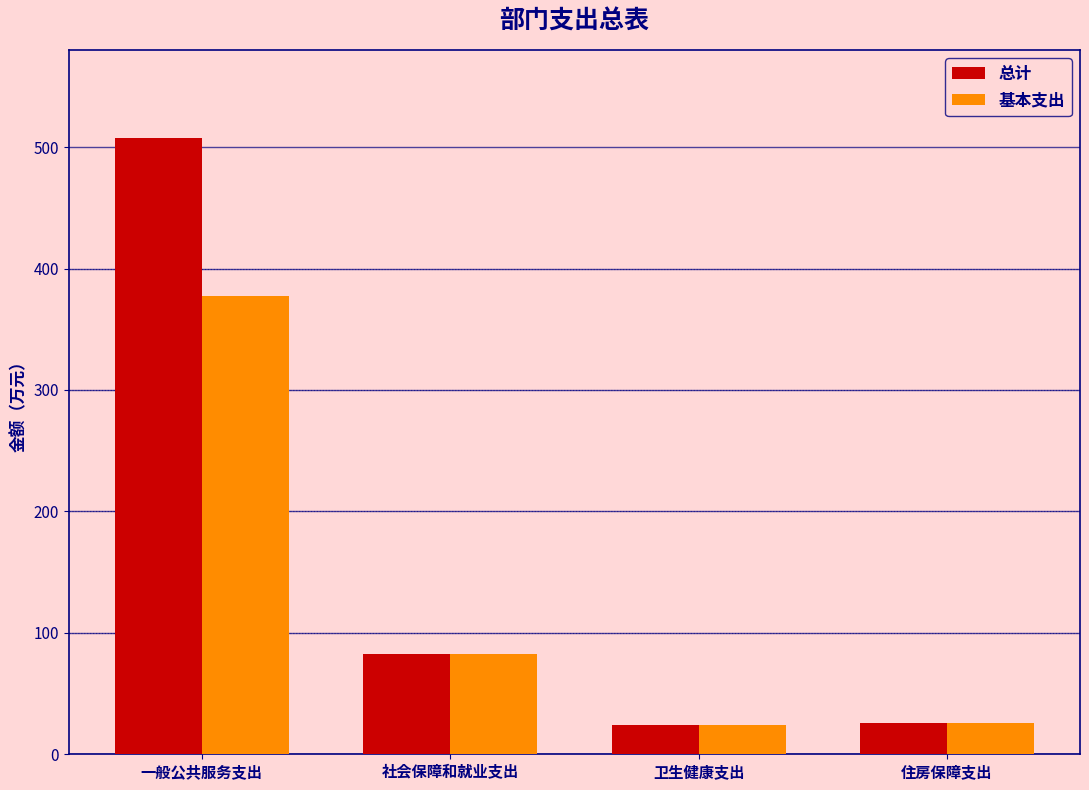

Are the bars grouped side by side (vs. stacked)?

Yes